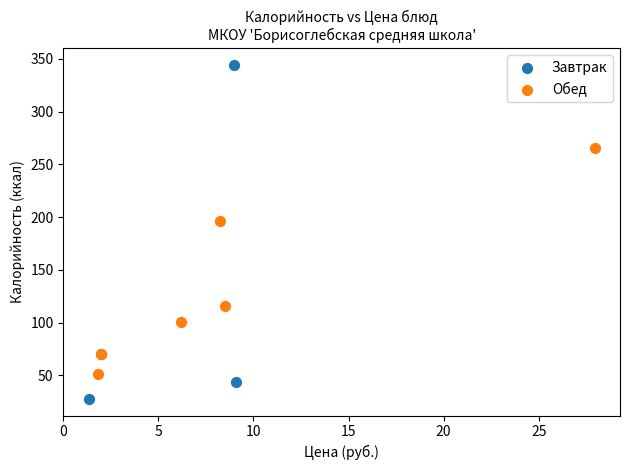

Which series contains the highest Y value?

Завтрак